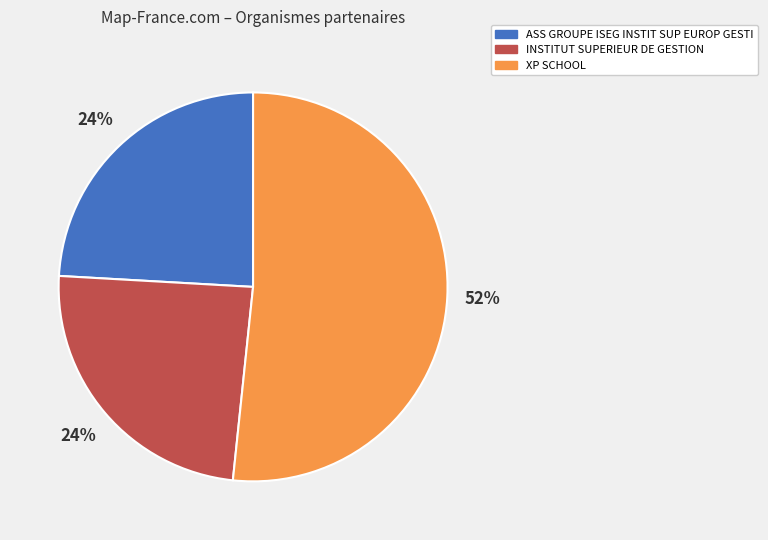

Do ASS GROUPE ISEG INSTIT SUP EUROP GESTI and XP SCHOOL together represent more than half of the pie?

Yes